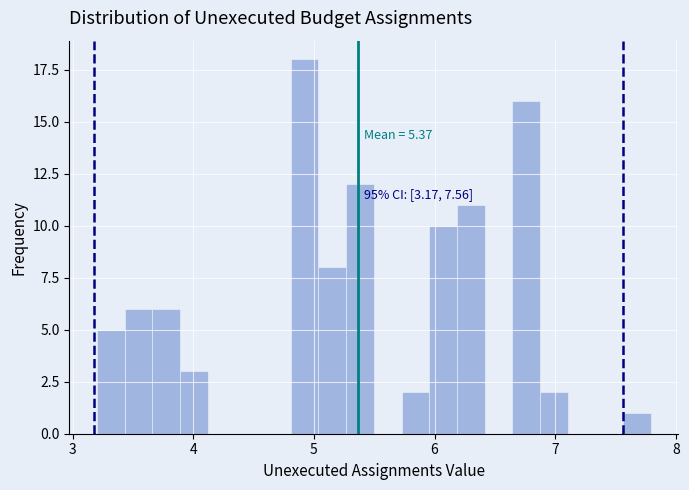

Read against the x-axis, roughly where is the centre of the tallest bar?

4.9